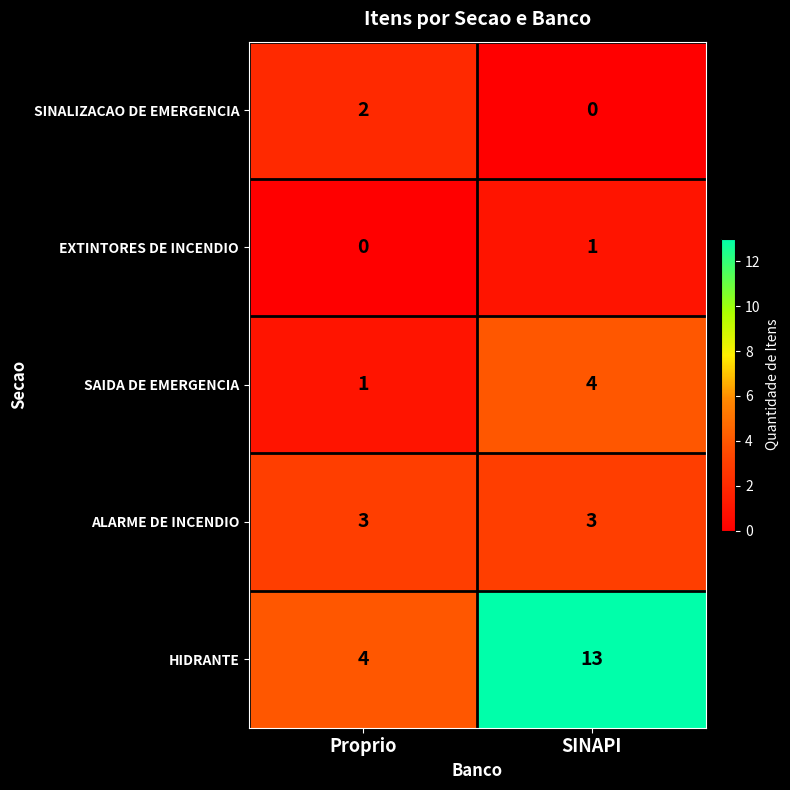

Rank the series by their maximum value, from lowest to highest.

EXTINTORES DE INCENDIO, SINALIZACAO DE EMERGENCIA, ALARME DE INCENDIO, SAIDA DE EMERGENCIA, HIDRANTE